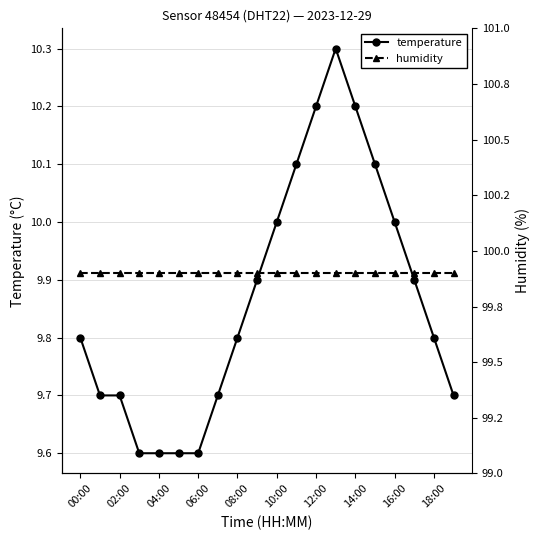

The value of temperature at 08:00 is 9.8. True or false?

True